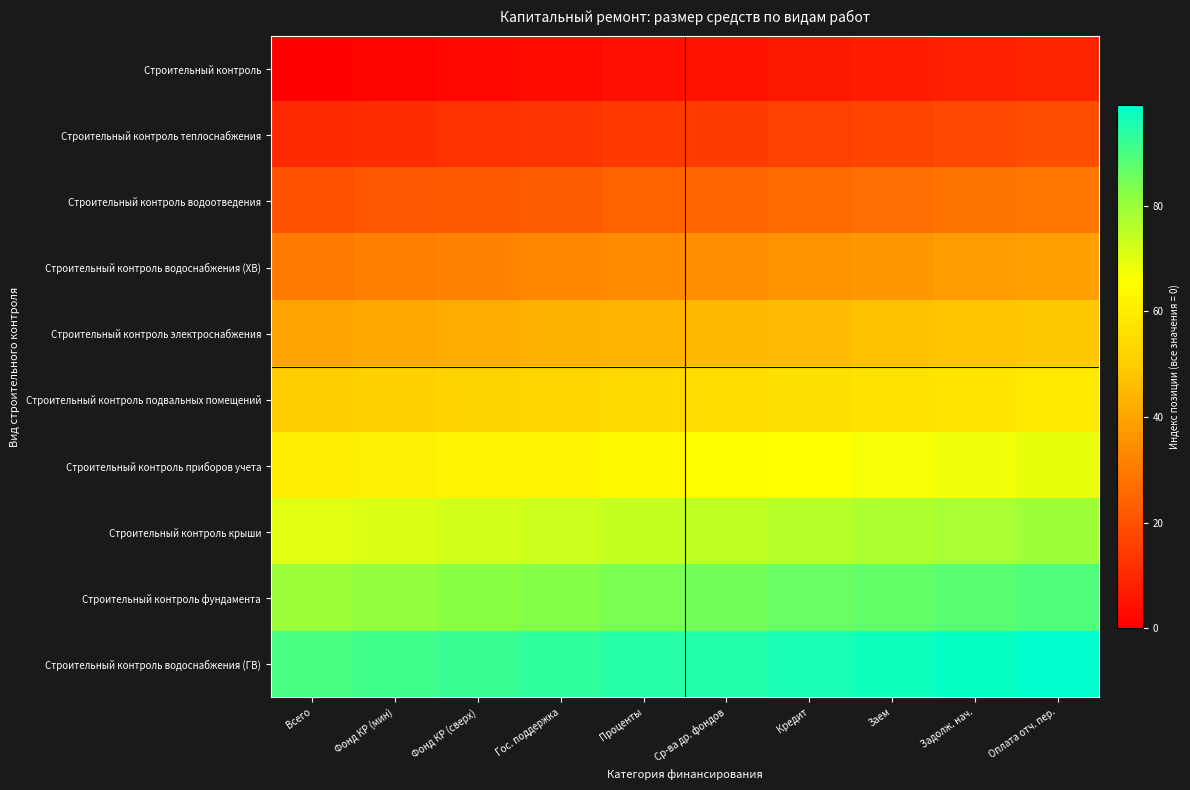

Reading right to left, extract all data points from this chart.

Строительный контроль: Оплата отч. пер.=9	Задолж. нач.=8	Заем=7	Кредит=6	Ср-ва др. фондов=5	Проценты=4	Гос. поддержка=3	Фонд КР (сверх)=2	Фонд КР (мин)=1	Всего=0
Строительный контроль теплоснабжения: Оплата отч. пер.=19	Задолж. нач.=18	Заем=17	Кредит=16	Ср-ва др. фондов=15	Проценты=14	Гос. поддержка=13	Фонд КР (сверх)=12	Фонд КР (мин)=11	Всего=10
Строительный контроль водоотведения: Оплата отч. пер.=29	Задолж. нач.=28	Заем=27	Кредит=26	Ср-ва др. фондов=25	Проценты=24	Гос. поддержка=23	Фонд КР (сверх)=22	Фонд КР (мин)=21	Всего=20
Строительный контроль водоснабжения (ХВ): Оплата отч. пер.=39	Задолж. нач.=38	Заем=37	Кредит=36	Ср-ва др. фондов=35	Проценты=34	Гос. поддержка=33	Фонд КР (сверх)=32	Фонд КР (мин)=31	Всего=30
Строительный контроль электроснабжения: Оплата отч. пер.=49	Задолж. нач.=48	Заем=47	Кредит=46	Ср-ва др. фондов=45	Проценты=44	Гос. поддержка=43	Фонд КР (сверх)=42	Фонд КР (мин)=41	Всего=40
Строительный контроль подвальных помещений: Оплата отч. пер.=59	Задолж. нач.=58	Заем=57	Кредит=56	Ср-ва др. фондов=55	Проценты=54	Гос. поддержка=53	Фонд КР (сверх)=52	Фонд КР (мин)=51	Всего=50
Строительный контроль приборов учета: Оплата отч. пер.=69	Задолж. нач.=68	Заем=67	Кредит=66	Ср-ва др. фондов=65	Проценты=64	Гос. поддержка=63	Фонд КР (сверх)=62	Фонд КР (мин)=61	Всего=60
Строительный контроль крыши: Оплата отч. пер.=79	Задолж. нач.=78	Заем=77	Кредит=76	Ср-ва др. фондов=75	Проценты=74	Гос. поддержка=73	Фонд КР (сверх)=72	Фонд КР (мин)=71	Всего=70
Строительный контроль фундамента: Оплата отч. пер.=89	Задолж. нач.=88	Заем=87	Кредит=86	Ср-ва др. фондов=85	Проценты=84	Гос. поддержка=83	Фонд КР (сверх)=82	Фонд КР (мин)=81	Всего=80
Строительный контроль водоснабжения (ГВ): Оплата отч. пер.=99	Задолж. нач.=98	Заем=97	Кредит=96	Ср-ва др. фондов=95	Проценты=94	Гос. поддержка=93	Фонд КР (сверх)=92	Фонд КР (мин)=91	Всего=90